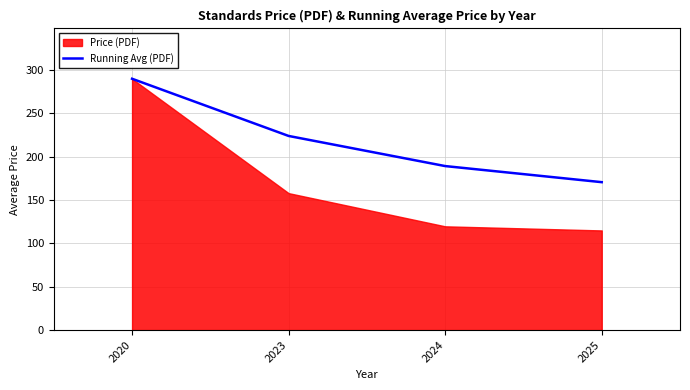

At which label is Running Avg (PDF) closest to 230?

2023